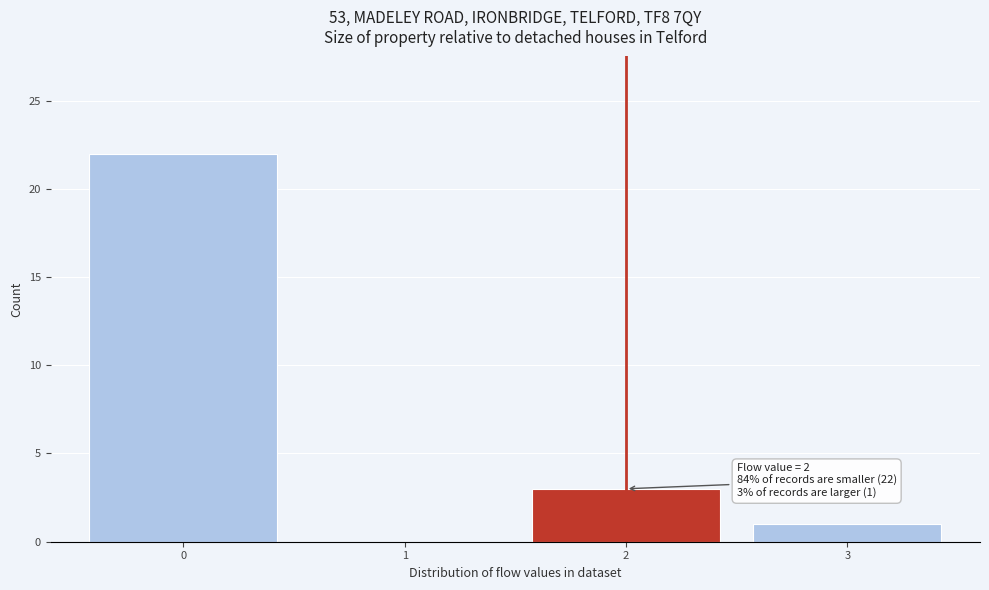

Reading left to right, list all the values displayed in this chart.

0=22	1=0	2=3	3=1